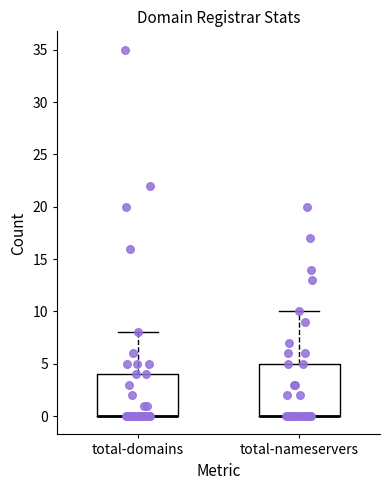

Where is the lower edge of the box for total-nameservers on the y-axis? The values are not printed on the chart, so give them approximately, as read against the axis.

0